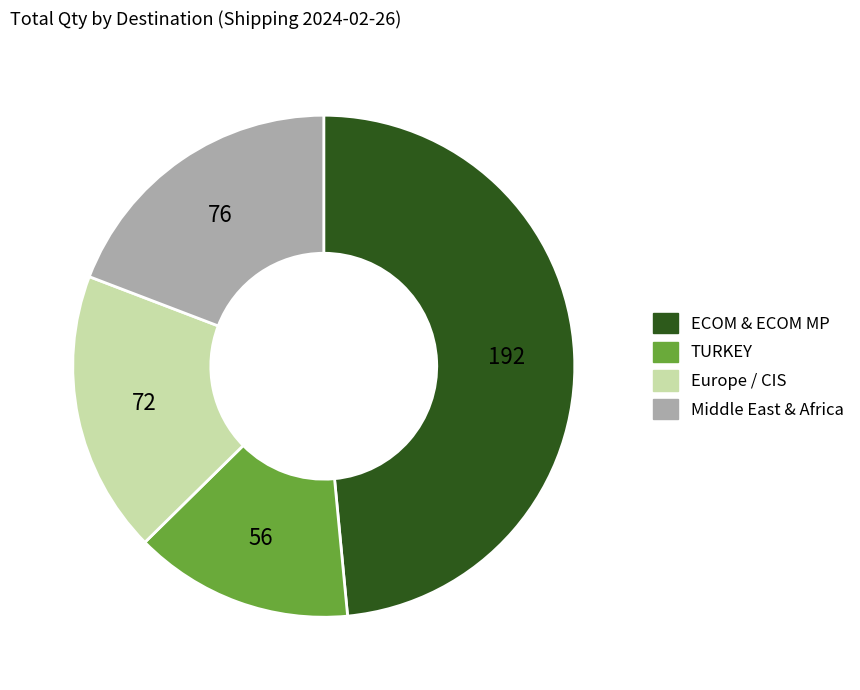

True or false: TURKEY accounts for 3% of the total.

False